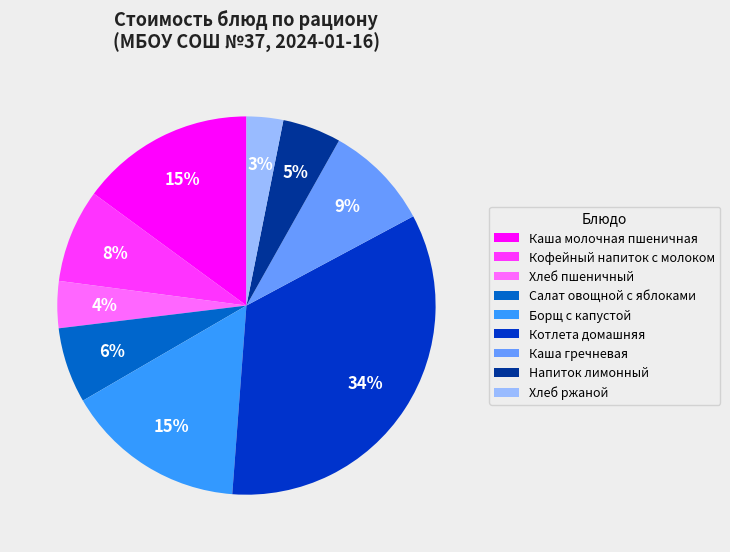

To the nearest percent, what is the average slice percentage?

11%